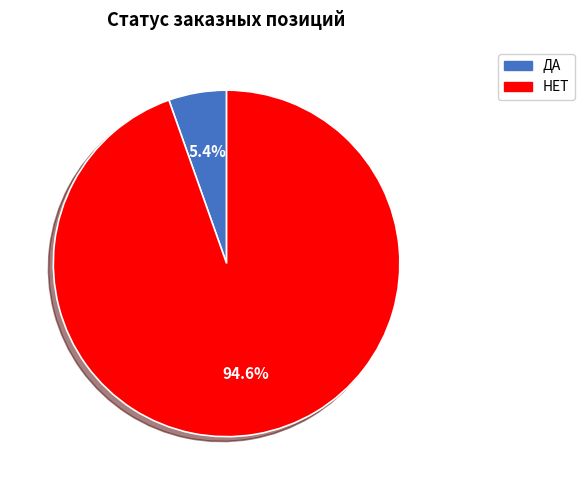

What percentage is the ДА slice, to the nearest percent?

5%